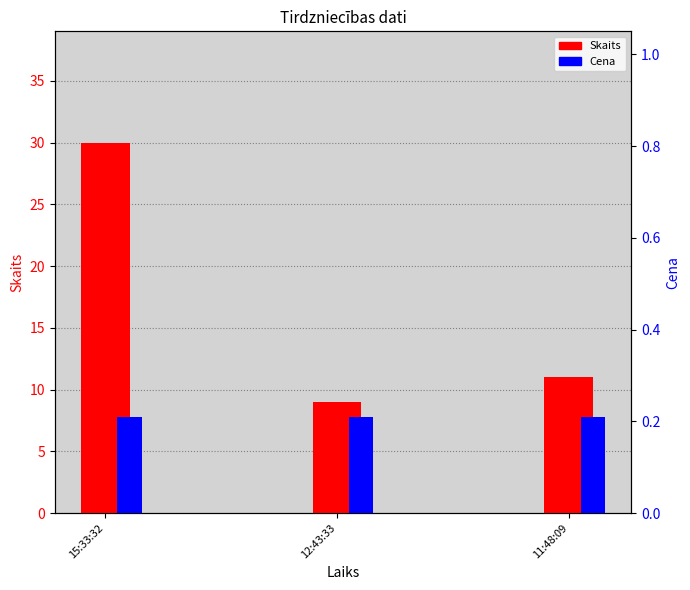

Is it true that Skaits equals 9.0 at 12:43:33?

True